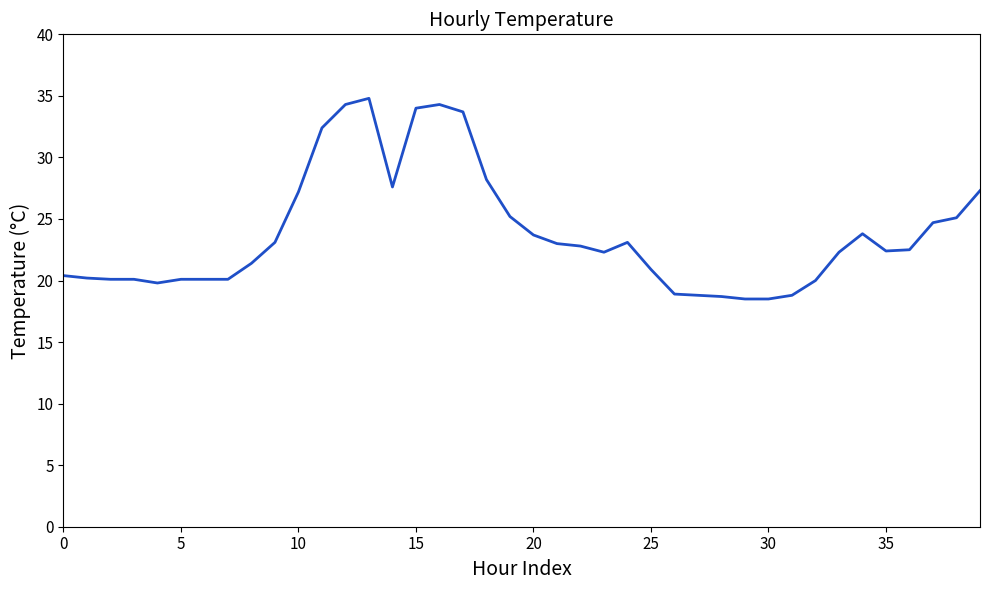

What is the difference between the maximum and minimum values?

16.3